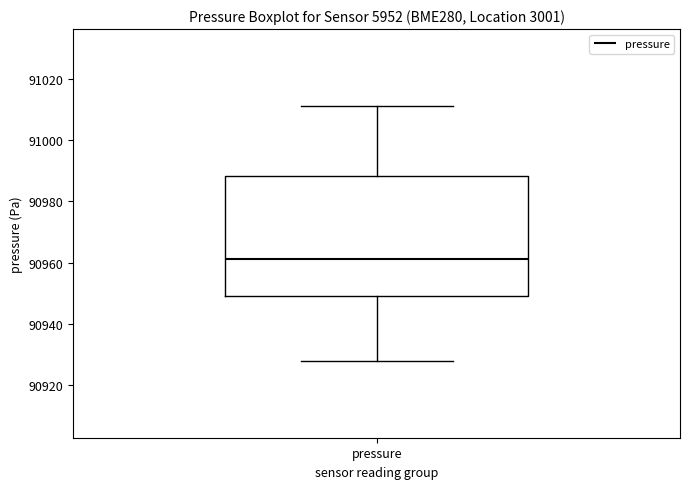

Where does the median line of the box for pressure sit on the y-axis? The values are not printed on the chart, so give them approximately, as read against the axis.

90962